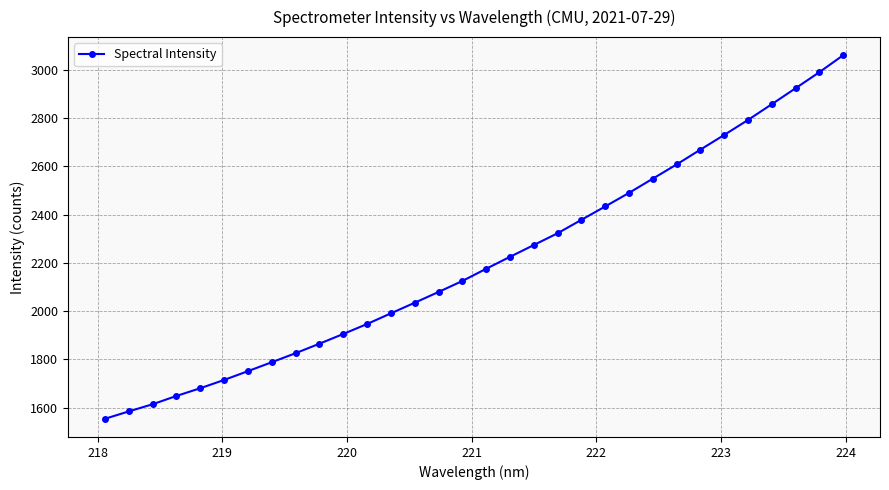

True or false: the data has more than 0 interior local peaks.

False